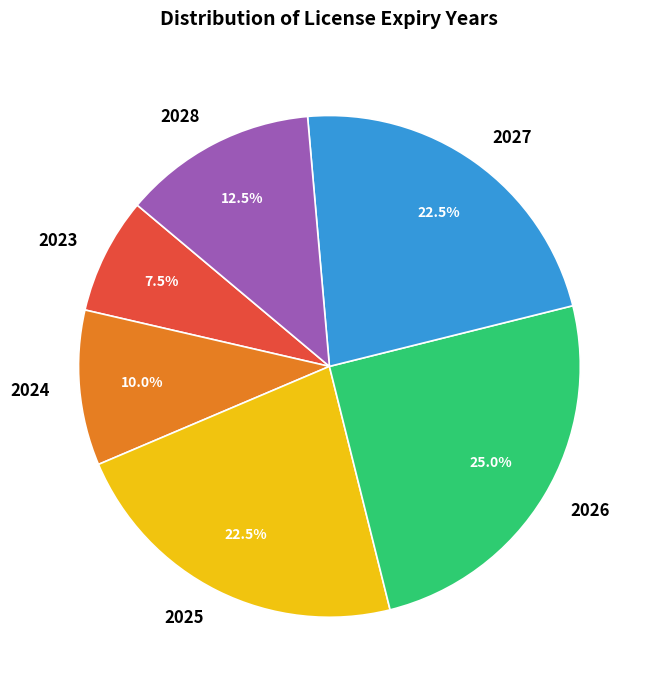

Does 2024 account for over 50% of the chart?

No